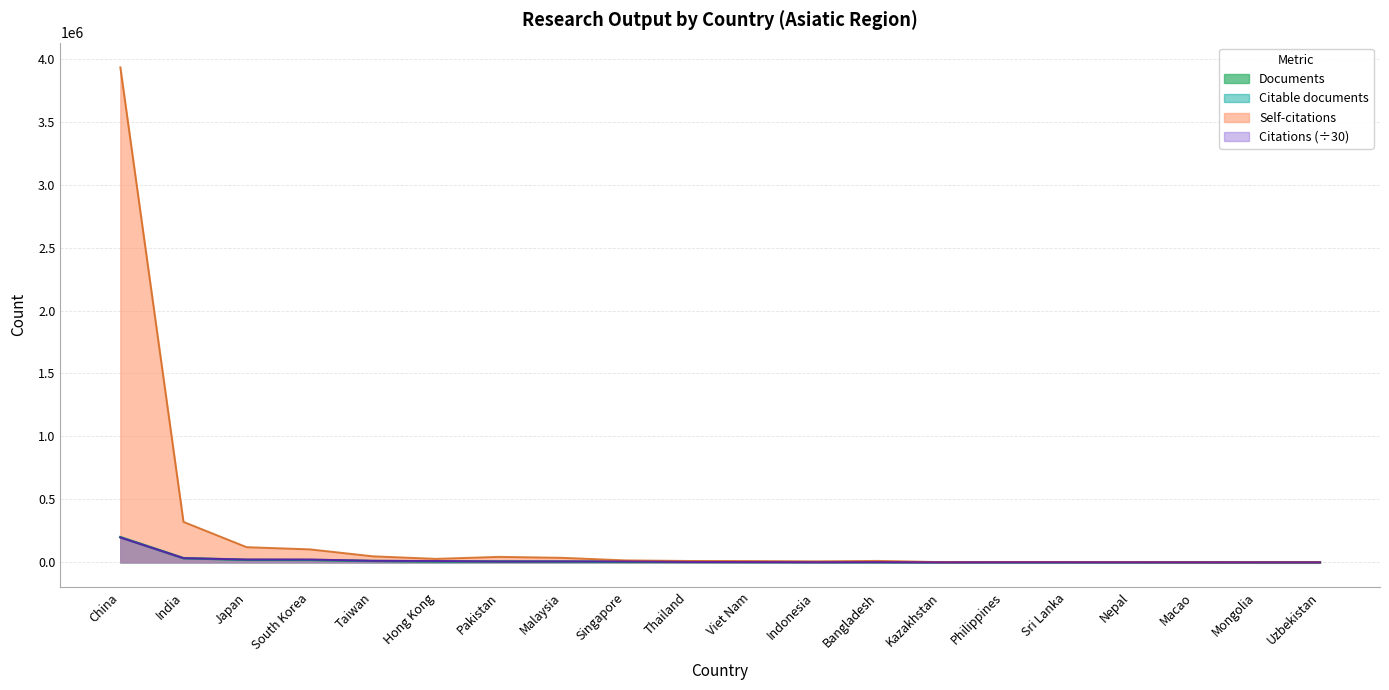

What are all the series names shown in the legend?

Documents, Citable documents, Self-citations, Citations (÷30)